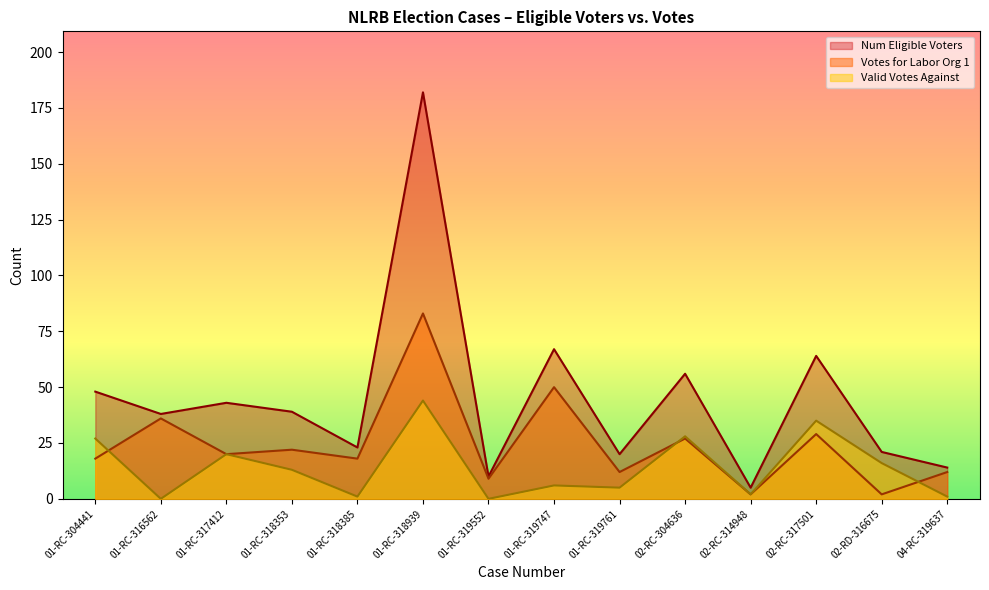

What is the label of the 8th point from the right?

01-RC-319552